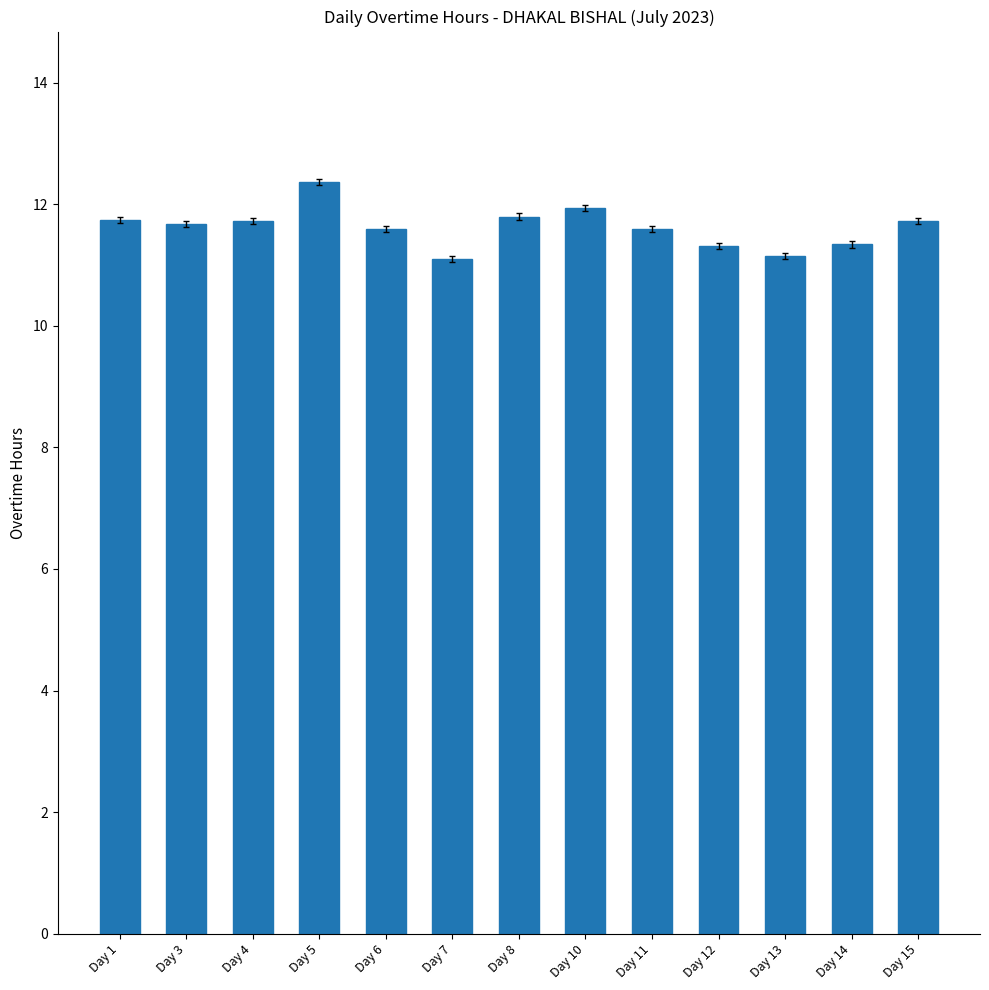

What is the sum of the values at Day 12 and Day 11?

22.9